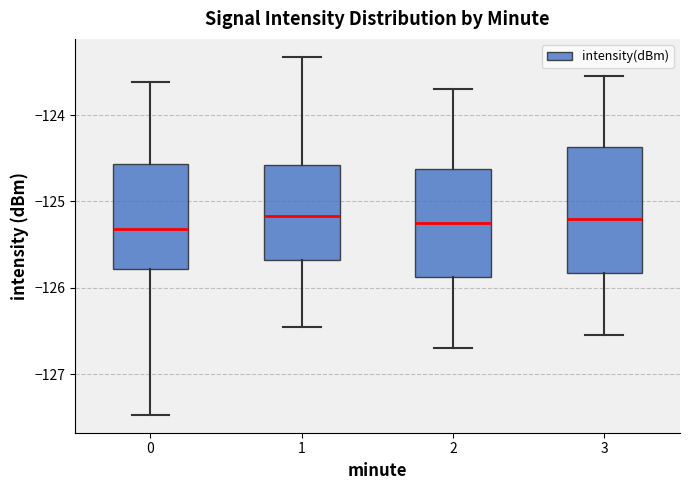

Reading left to right, transcribe this box plot: for each box, give where its median line is, the range the box spans, and where its two whiskers end, as read against the y-axis. The values are not printed on the chart, so give them approximately, as read against the axis.

0: median -125.3, box -125.8 to -124.6, whiskers -127.5 to -123.6
1: median -125.2, box -125.7 to -124.6, whiskers -126.4 to -123.3
2: median -125.2, box -125.9 to -124.6, whiskers -126.7 to -123.7
3: median -125.2, box -125.8 to -124.4, whiskers -126.5 to -123.5